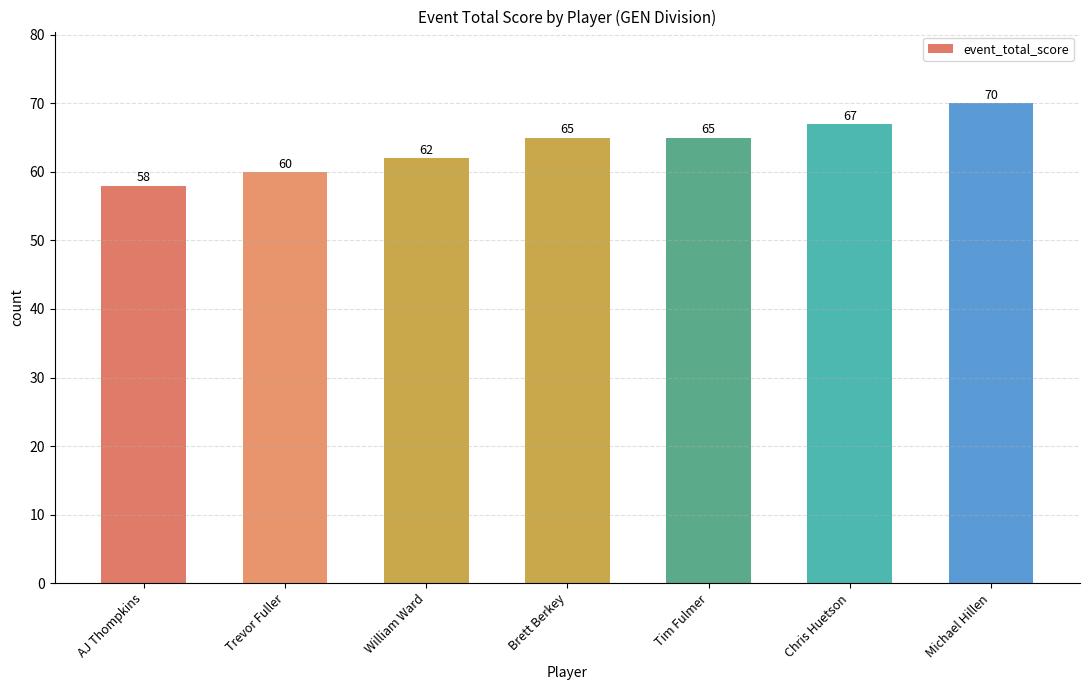

What is the change in value from Chris Huetson to Michael Hillen?

+3